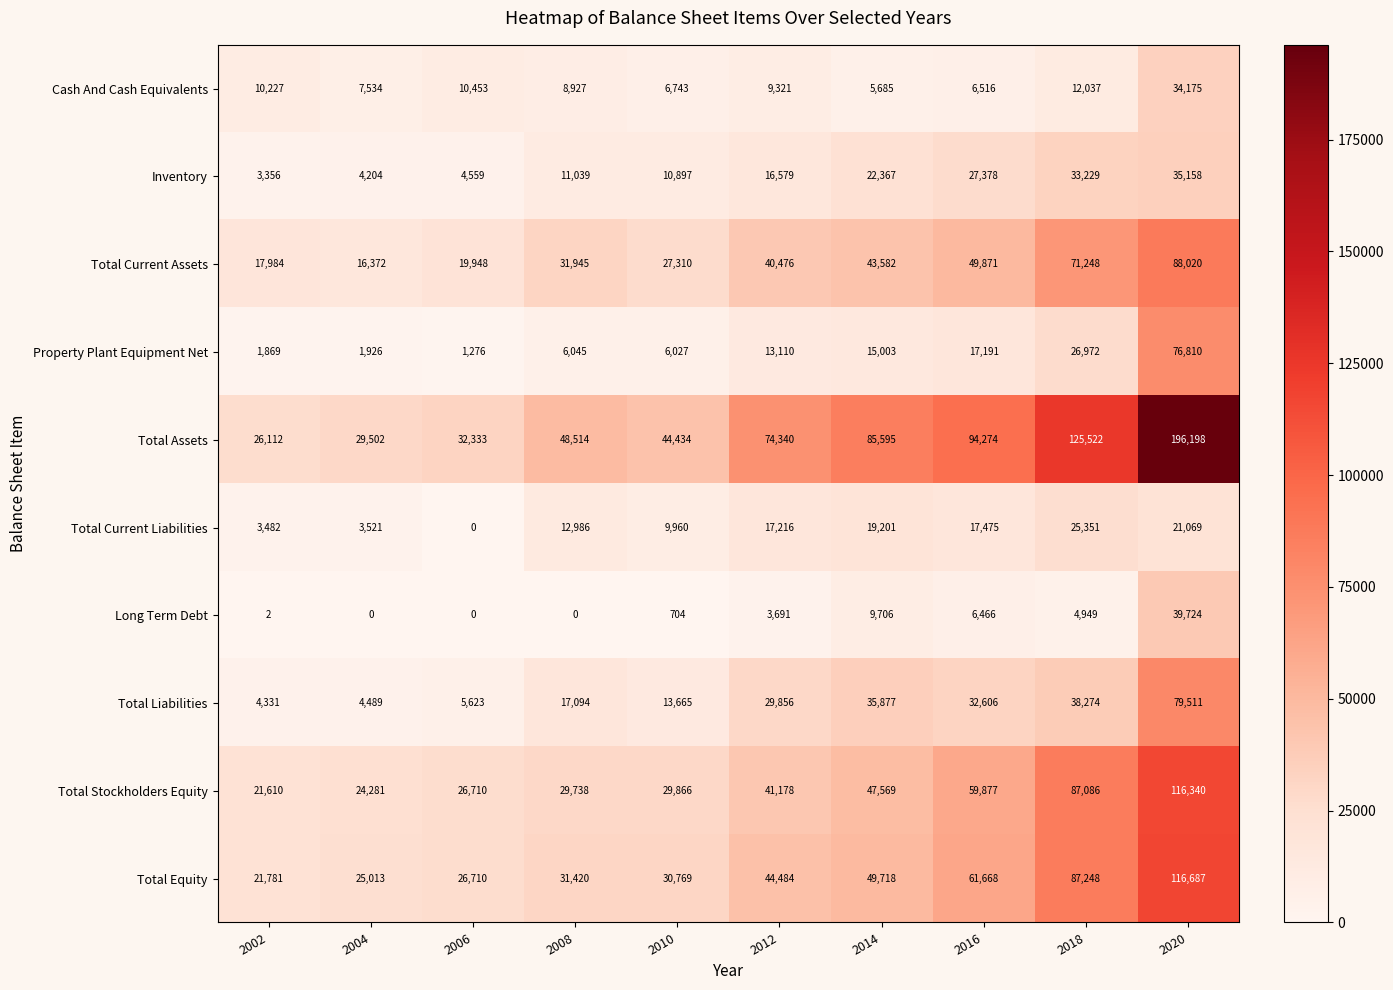

At which category is the sum across all series the highest?

2020